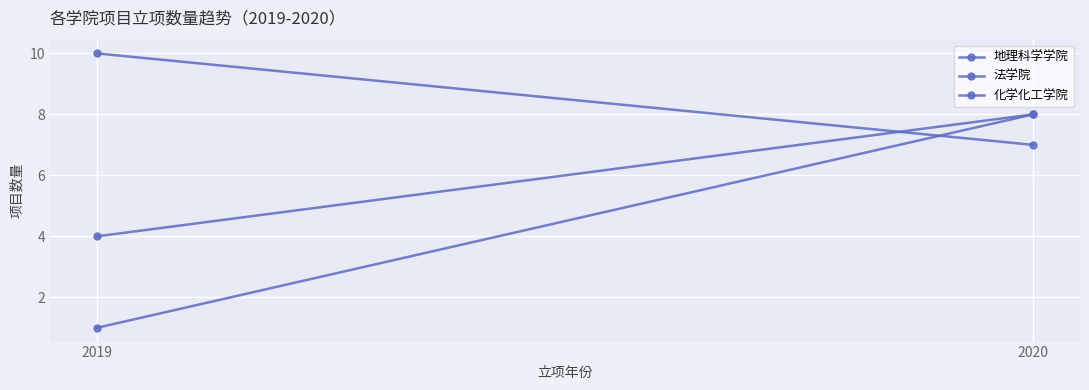

Reading left to right, extract all data points from this chart.

地理科学学院: 2019=10	2020=7
法学院: 2019=1	2020=8
化学化工学院: 2019=4	2020=8